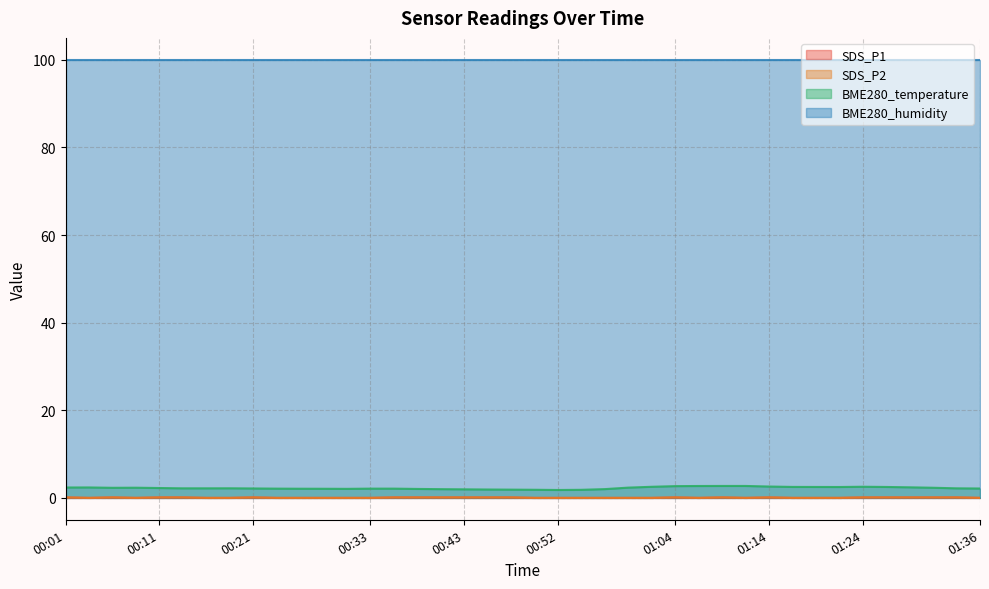

True or false: SDS_P2 and SDS_P1 intersect in this chart.

False